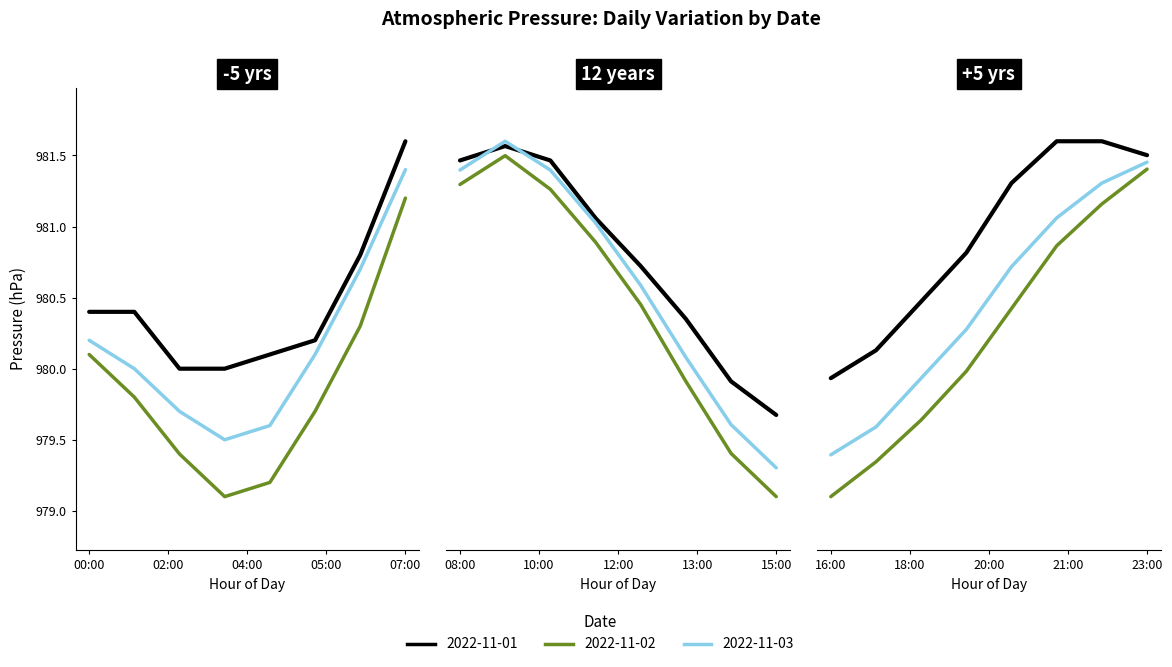

What is the label of the 2nd point from the left?

01:00